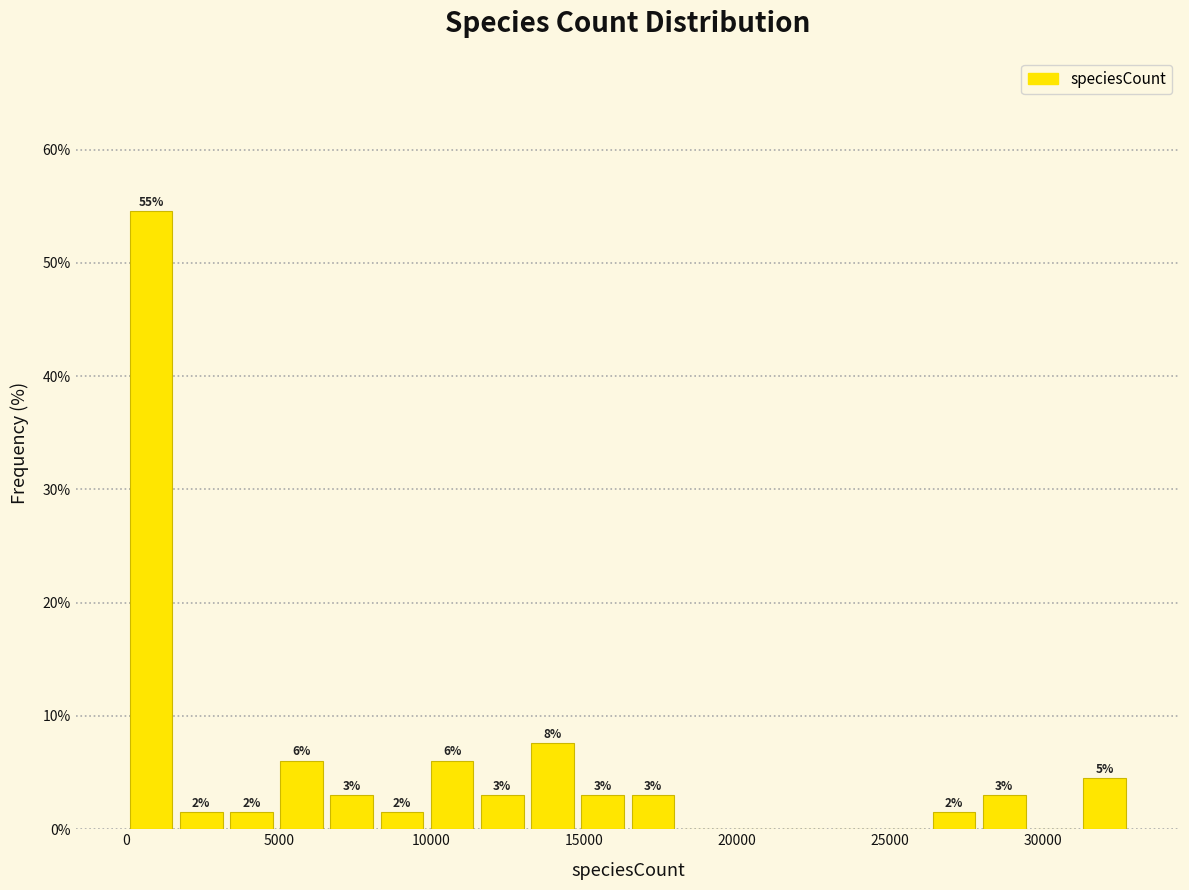

Around what value on the x-axis is the tallest bar? Give the approximate position of its centre, as read against the axis.

1000